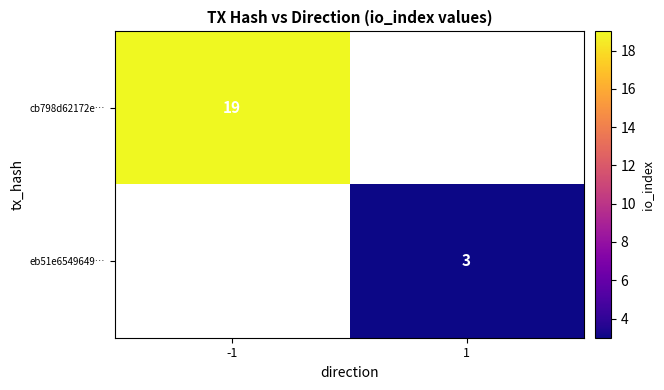

The cb798d62172e… series shows 19 at -1. True or false?

True